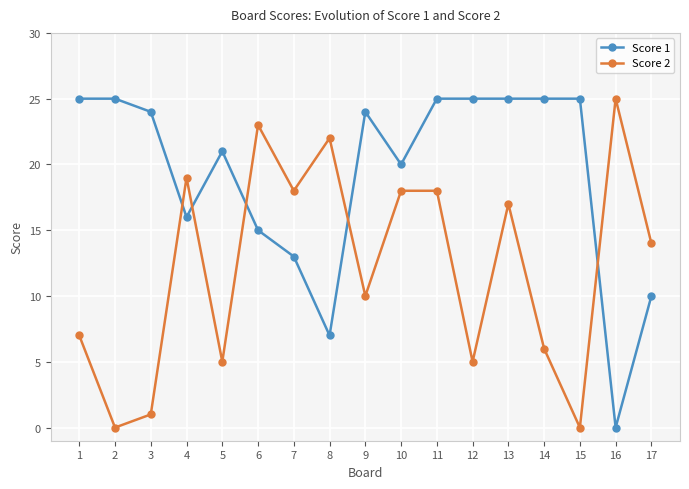

What is the total value across all series at 9?

34